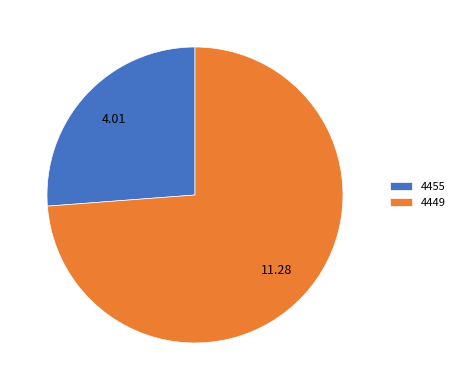

Count the number of slices in the pie.

2